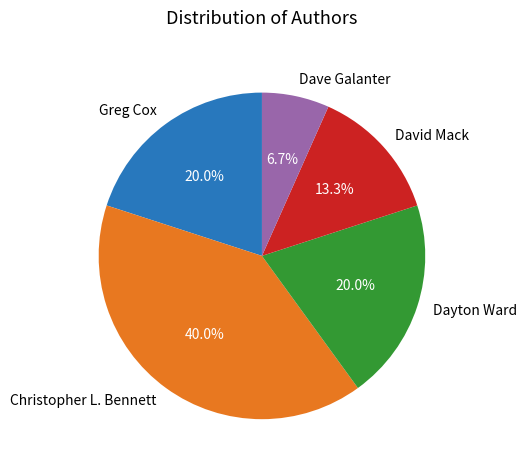

How many segments does this pie chart have?

5